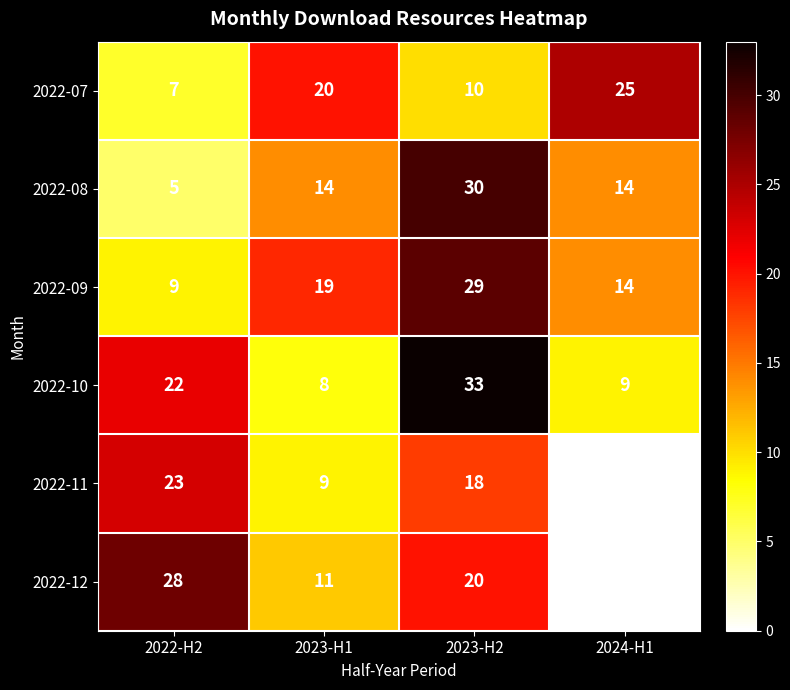

Which series has the widest spread of values?

2022-12